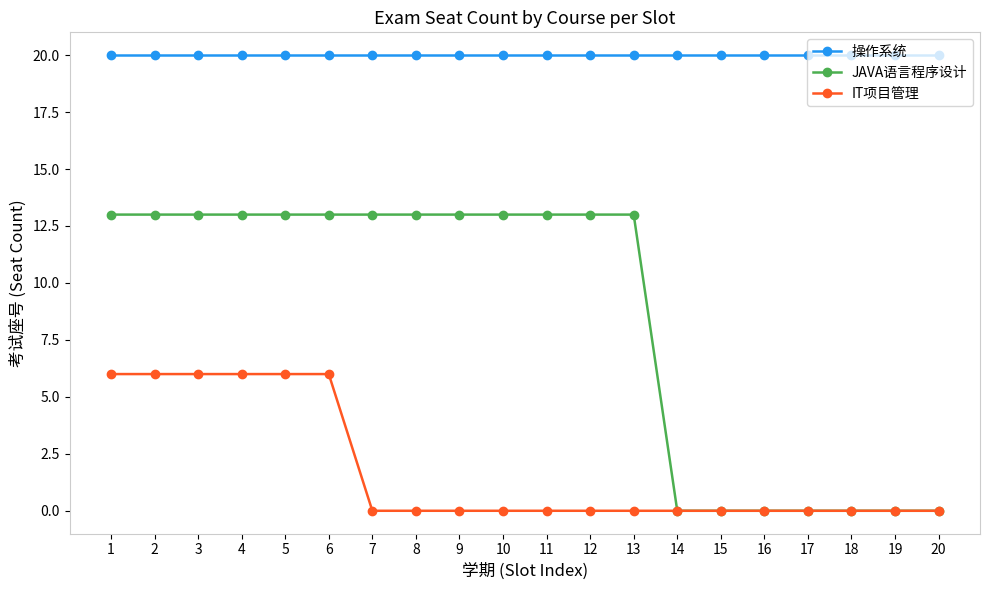

True or false: JAVA语言程序设计 and 操作系统 intersect in this chart.

False